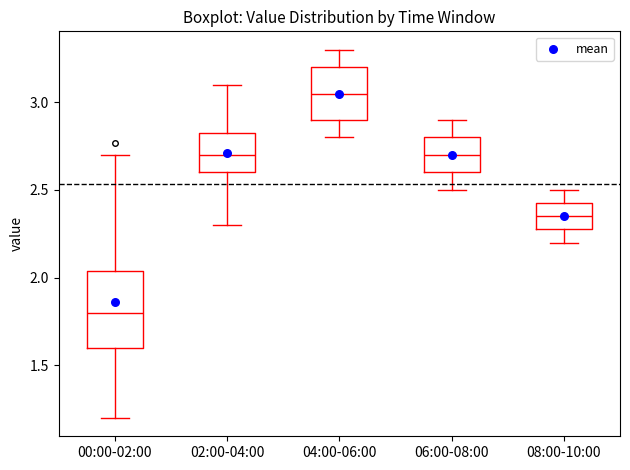

Reading left to right, read every box against the y-axis: the position of its median line, the range the box covers, and the ends of its whiskers. The values are not printed on the chart, so give them approximately, as read against the axis.

00:00-02:00: median 1.80, box 1.60 to 2.05, whiskers 1.20 to 2.70
02:00-04:00: median 2.70, box 2.60 to 2.85, whiskers 2.30 to 3.10
04:00-06:00: median 3.05, box 2.90 to 3.20, whiskers 2.80 to 3.30
06:00-08:00: median 2.70, box 2.60 to 2.80, whiskers 2.50 to 2.90
08:00-10:00: median 2.35, box 2.30 to 2.45, whiskers 2.20 to 2.50